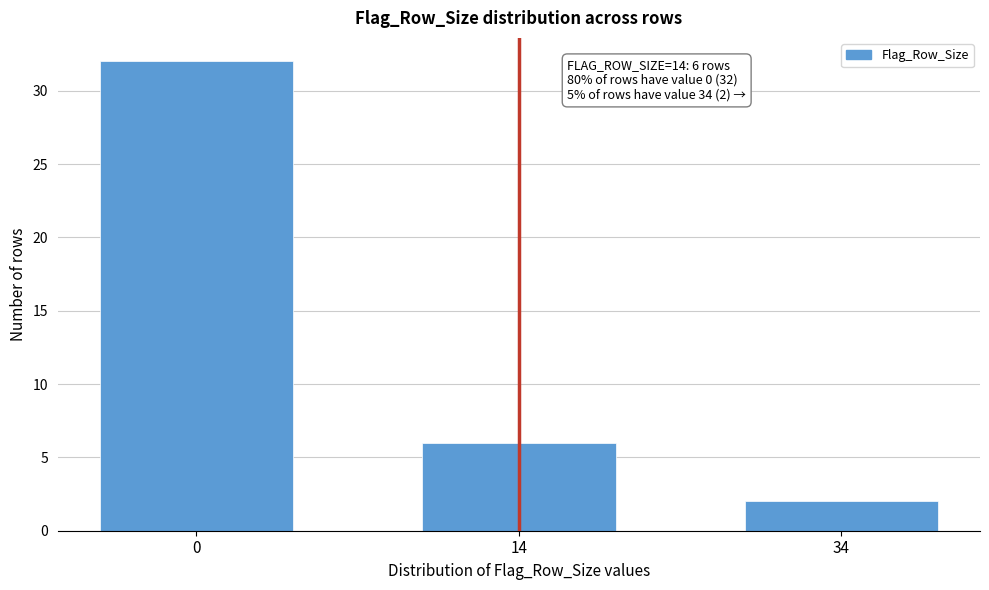

Reading left to right, what are all the values shown in this chart?

32	6	2